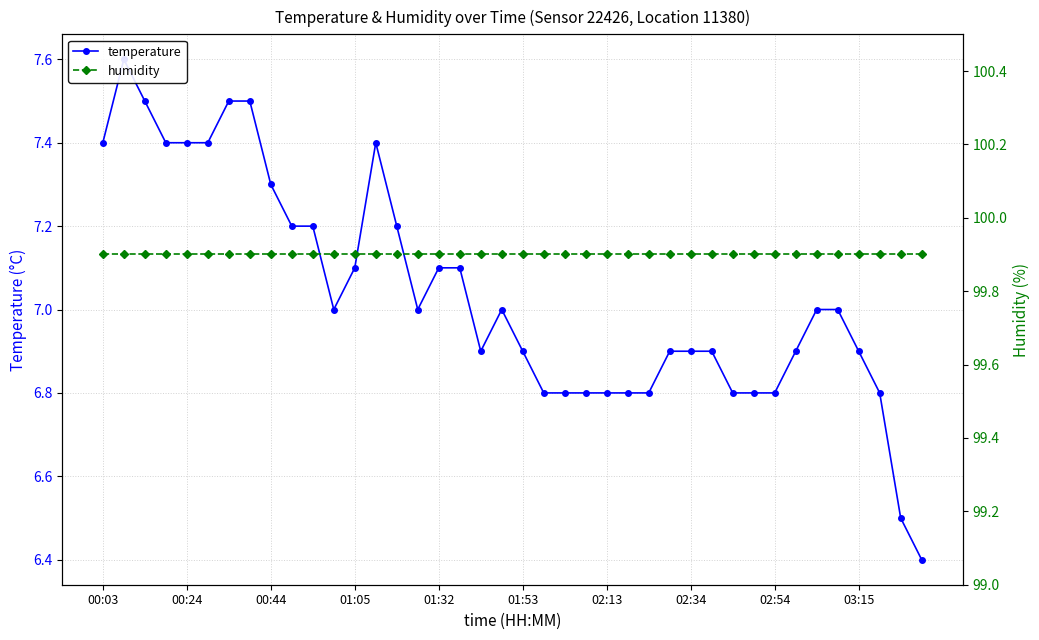

At which category does the chart reach its peak across all series?

00:03